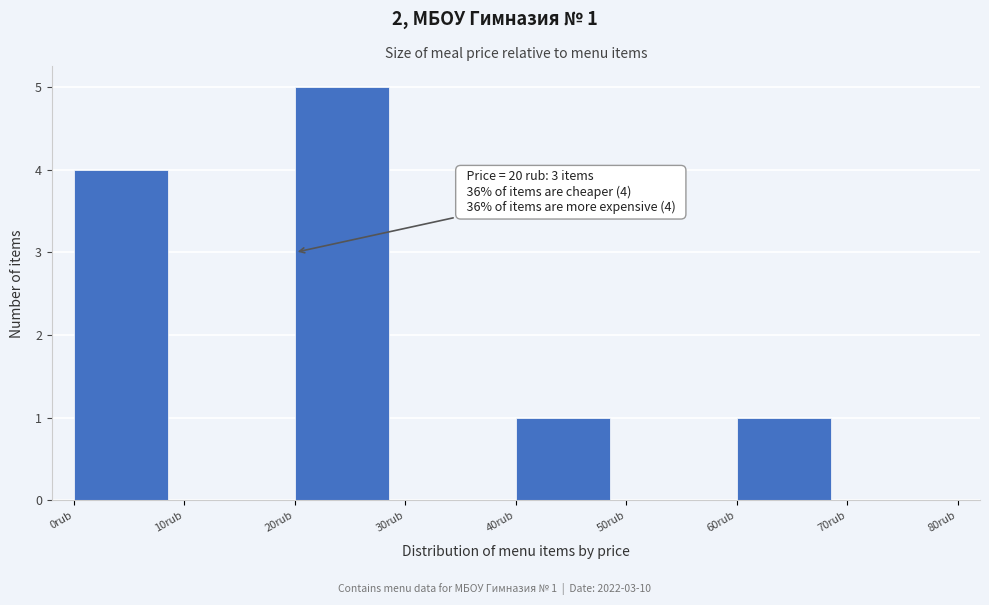

Which range on the x-axis has the tallest bar?

20 to 30